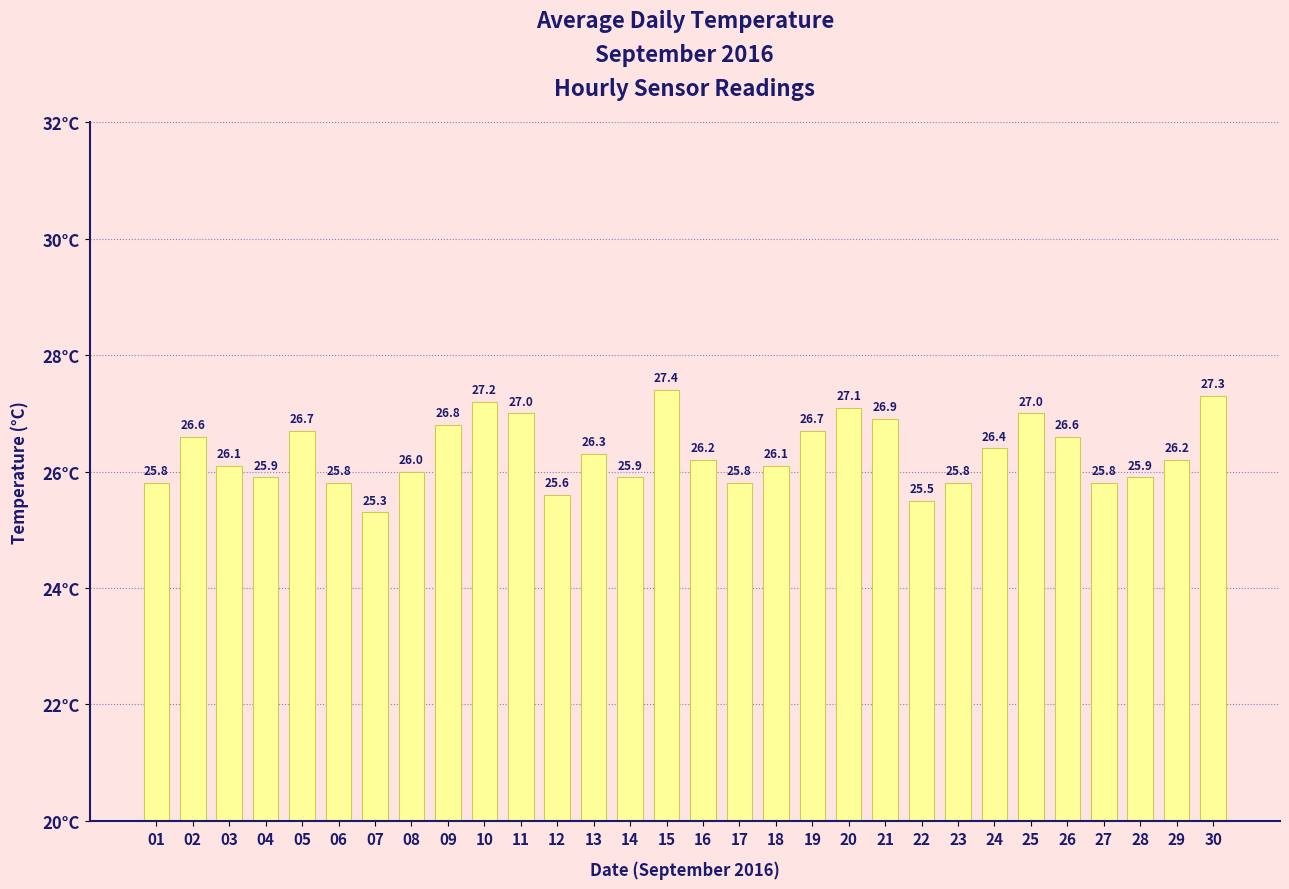

The value at 24 is 38.7. True or false?

False